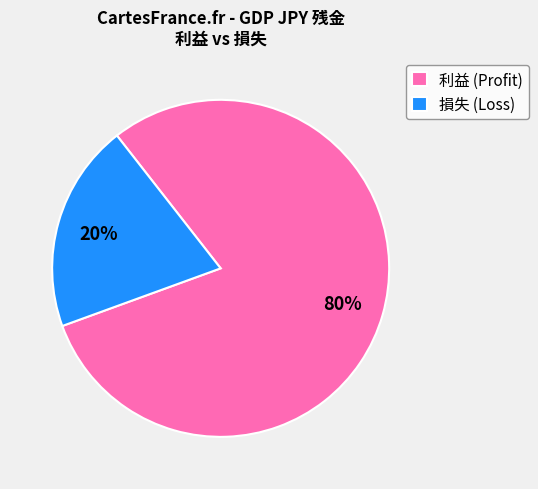

Which category has the smallest portion of the pie?

損失 (Loss)